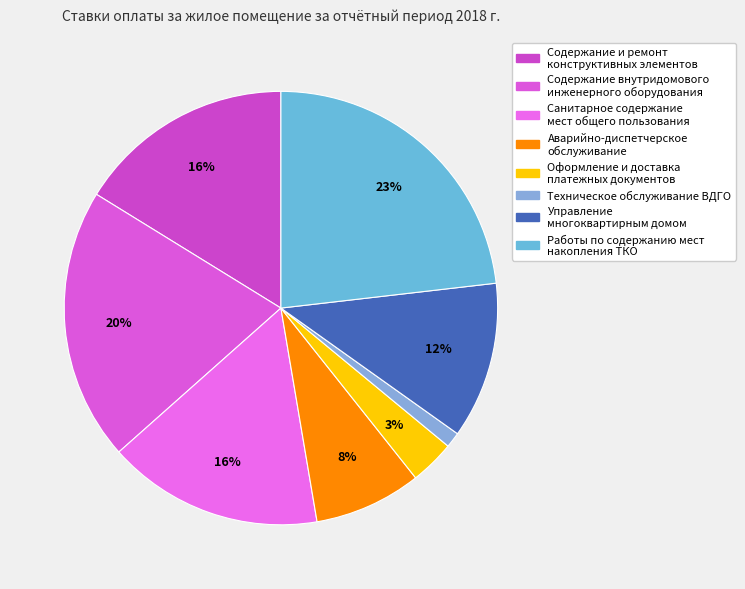

Which slice is the smallest?

Техническое обслуживание ВДГО